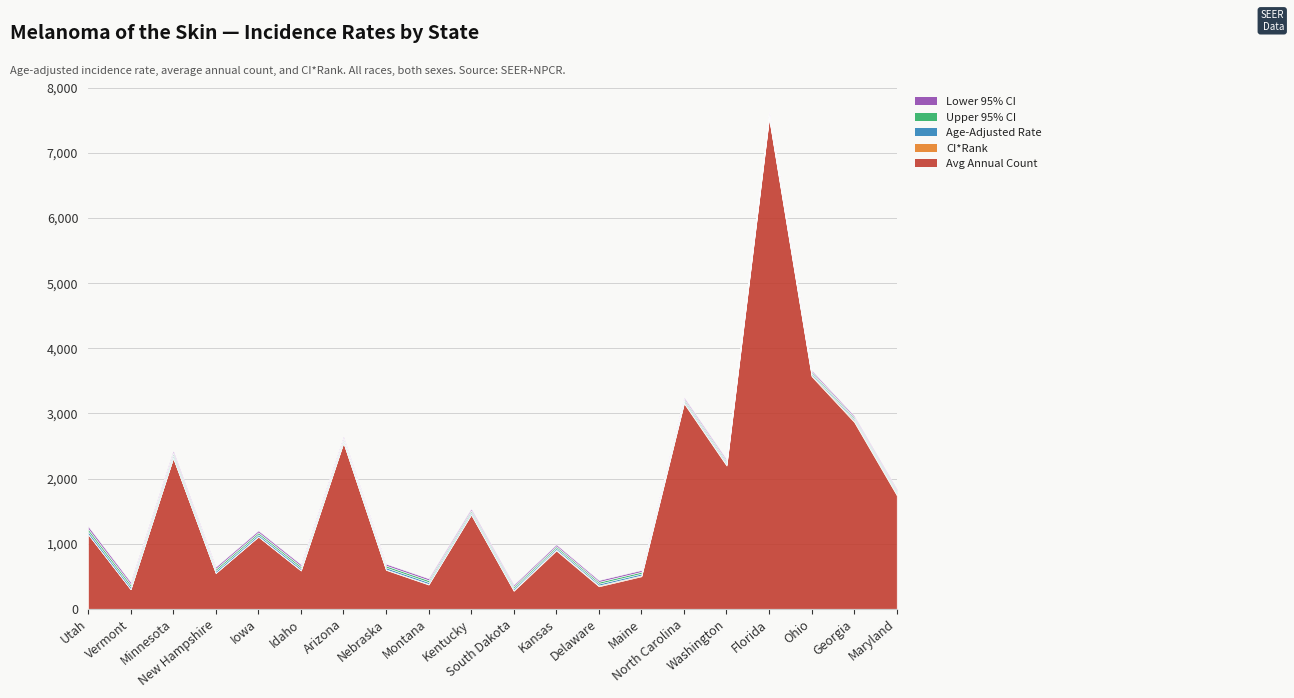

Reading right to left, transcribe all the data shown in this chart.

Avg Annual Count: Maryland=1745.0	Georgia=2869.0	Ohio=3571.0	Florida=7538.0	Washington=2201.0	North Carolina=3157.0	Maine=500.0	Delaware=346.0	Kansas=896.0	South Dakota=277.0	Kentucky=1447.0	Montana=373.0	Nebraska=598.0	Arizona=2552.0	Idaho=588.0	Iowa=1108.0	New Hampshire=550.0	Minnesota=2319.0	Vermont=301.0	Utah=1147.0
CI*Rank: Maryland=20.0	Georgia=19.0	Ohio=18.0	Florida=17.0	Washington=16.0	North Carolina=15.0	Maine=14.0	Delaware=13.0	Kansas=12.0	South Dakota=11.0	Kentucky=10.0	Montana=9.0	Nebraska=8.0	Arizona=7.0	Idaho=6.0	Iowa=5.0	New Hampshire=4.0	Minnesota=3.0	Vermont=2.0	Utah=1.0
Age-Adjusted Rate: Maryland=24.5	Georgia=25.1	Ohio=25.3	Florida=25.4	Washington=25.5	North Carolina=25.7	Maine=26.9	Delaware=27.1	Kansas=27.2	South Dakota=27.3	Kentucky=27.7	Montana=28.2	Nebraska=28.3	Arizona=28.9	Idaho=30.0	Iowa=30.1	New Hampshire=30.5	Minnesota=36.0	Vermont=36.6	Utah=40.8
Upper 95% CI: Maryland=25.1	Georgia=25.5	Ohio=25.7	Florida=25.6	Washington=26.0	North Carolina=26.1	Maine=28.1	Delaware=28.5	Kansas=28.1	South Dakota=28.8	Kentucky=28.4	Montana=29.6	Nebraska=29.3	Arizona=29.4	Idaho=31.1	Iowa=31.0	New Hampshire=31.7	Minnesota=36.7	Vermont=38.6	Utah=41.9
Lower 95% CI: Maryland=24.0	Georgia=24.7	Ohio=24.9	Florida=25.1	Washington=25.0	North Carolina=25.3	Maine=25.8	Delaware=25.8	Kansas=26.4	South Dakota=25.8	Kentucky=27.0	Montana=26.8	Nebraska=27.2	Arizona=28.4	Idaho=28.9	Iowa=29.3	New Hampshire=29.3	Minnesota=35.4	Vermont=34.7	Utah=39.7